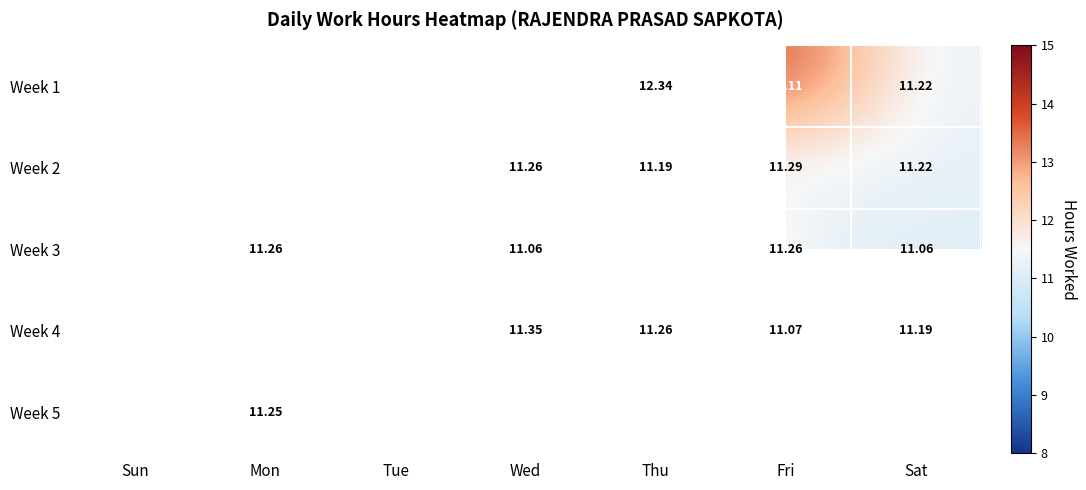

At which label does Week 2 first exceed 11?

Mon